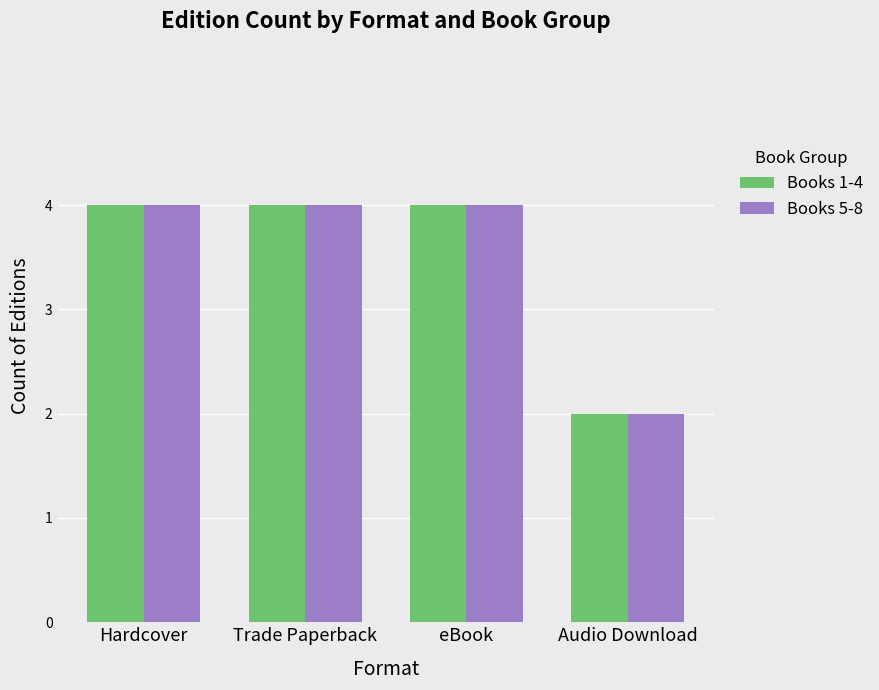

What is the maximum value for Books 1-4?

4